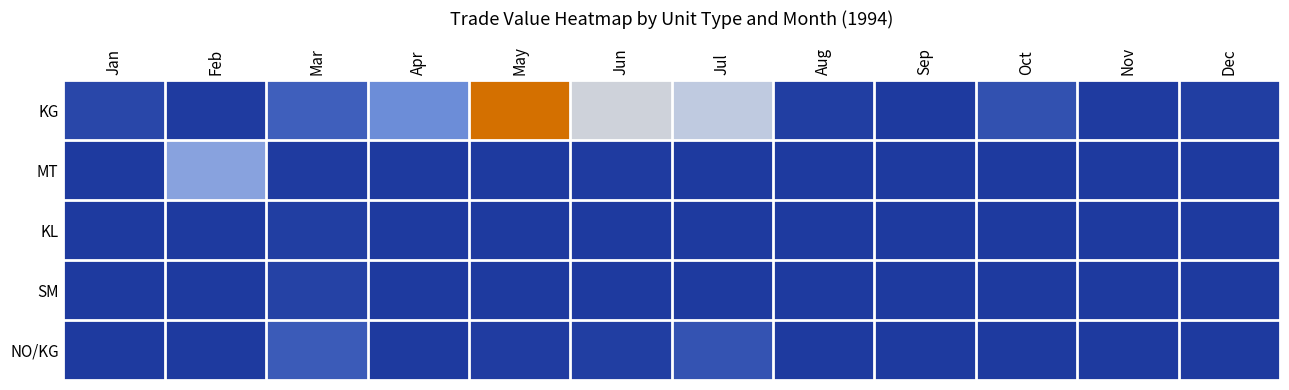

Reading left to right, list all the values displayed in this chart.

KG: Jan=2229	Feb=210	Mar=5891	Apr=13054	May=53267	Jun=26204	Jul=23966	Aug=662	Sep=0	Oct=3696	Nov=297	Dec=762
MT: Jan=0	Feb=16490	Mar=226	Apr=0	May=0	Jun=243	Jul=0	Aug=0	Sep=0	Oct=0	Nov=0	Dec=0
KL: Jan=0	Feb=0	Mar=713	Apr=0	May=0	Jun=0	Jul=0	Aug=0	Sep=0	Oct=0	Nov=0	Dec=0
SM: Jan=0	Feb=0	Mar=1259	Apr=0	May=0	Jun=0	Jul=0	Aug=0	Sep=0	Oct=0	Nov=0	Dec=0
NO/KG: Jan=0	Feb=0	Mar=5272	Apr=0	May=594	Jun=767	Jul=4071	Aug=0	Sep=0	Oct=0	Nov=0	Dec=0